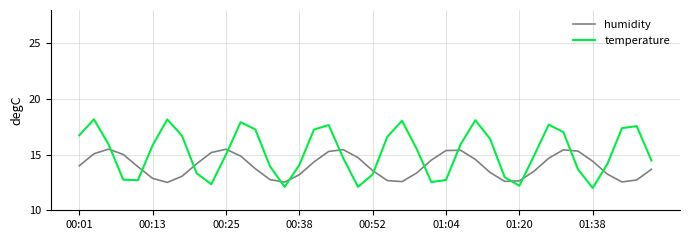

True or false: temperature and humidity cross at least once.

True